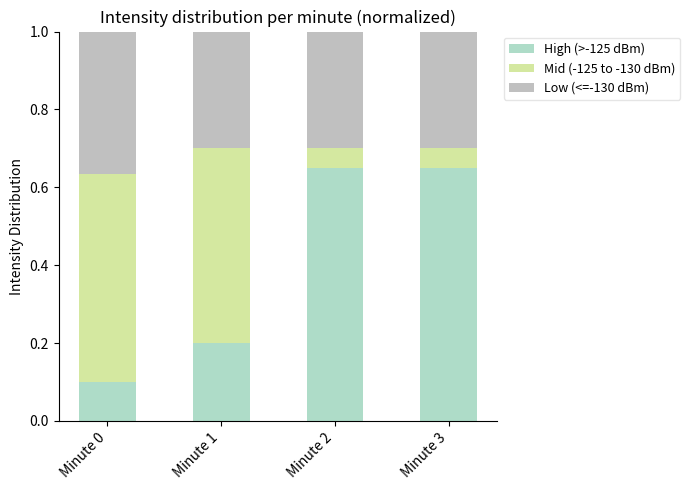

How many bars are there in total?

4